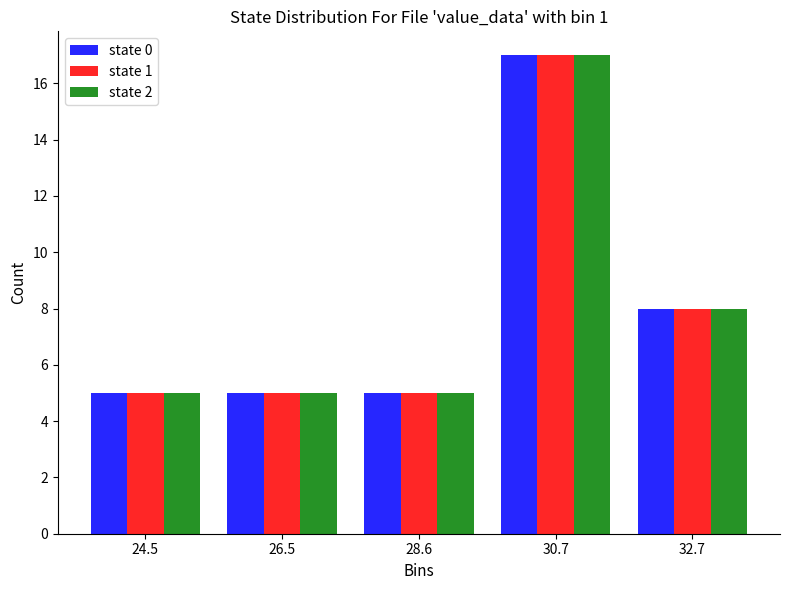

Reading left to right, transcribe this chart: for each range on the x-axis, give the height of each series' bar. Neither the bar edges nor the heights are printed on the chart, so give them approximately, as read against the axes.

23.5 to 25.5: state 0=5	state 1=5	state 2=5
25.5 to 27.5: state 0=5	state 1=5	state 2=5
27.5 to 29.5: state 0=5	state 1=5	state 2=5
29.5 to 31.5: state 0=17	state 1=17	state 2=17
31.5 to 34.0: state 0=8	state 1=8	state 2=8